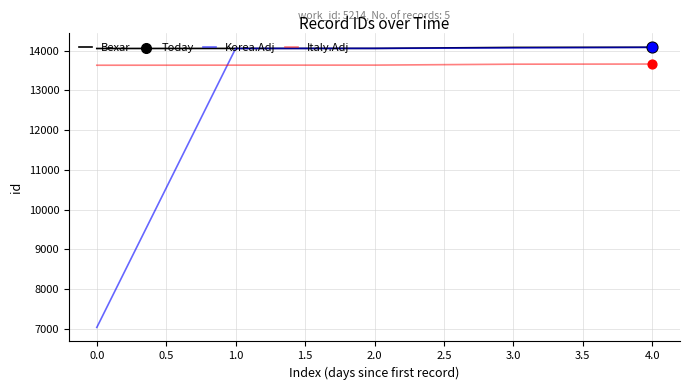

Which series has the largest total across all categories?

Bexar